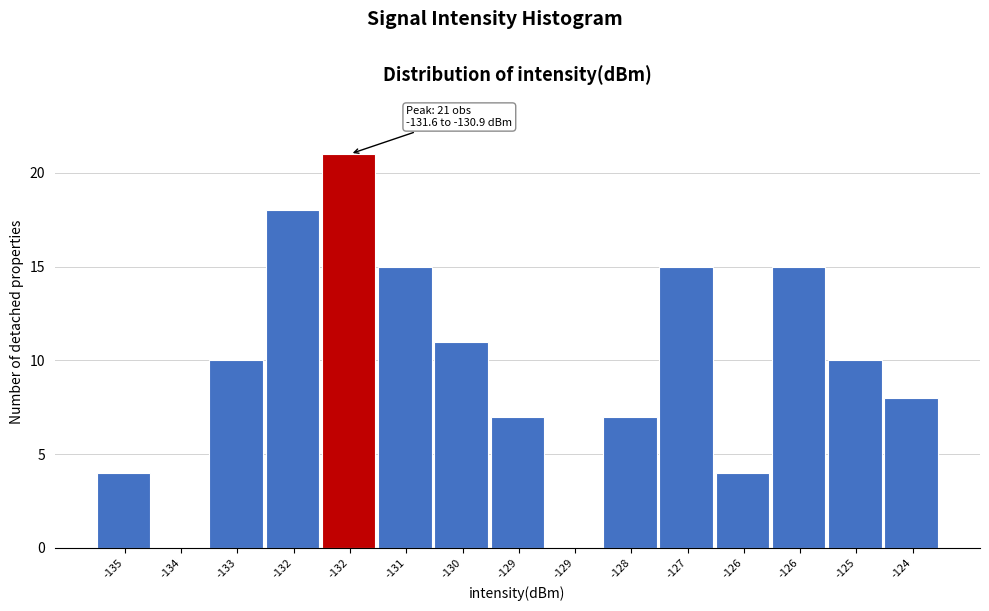

How many series are shown in this chart?

1